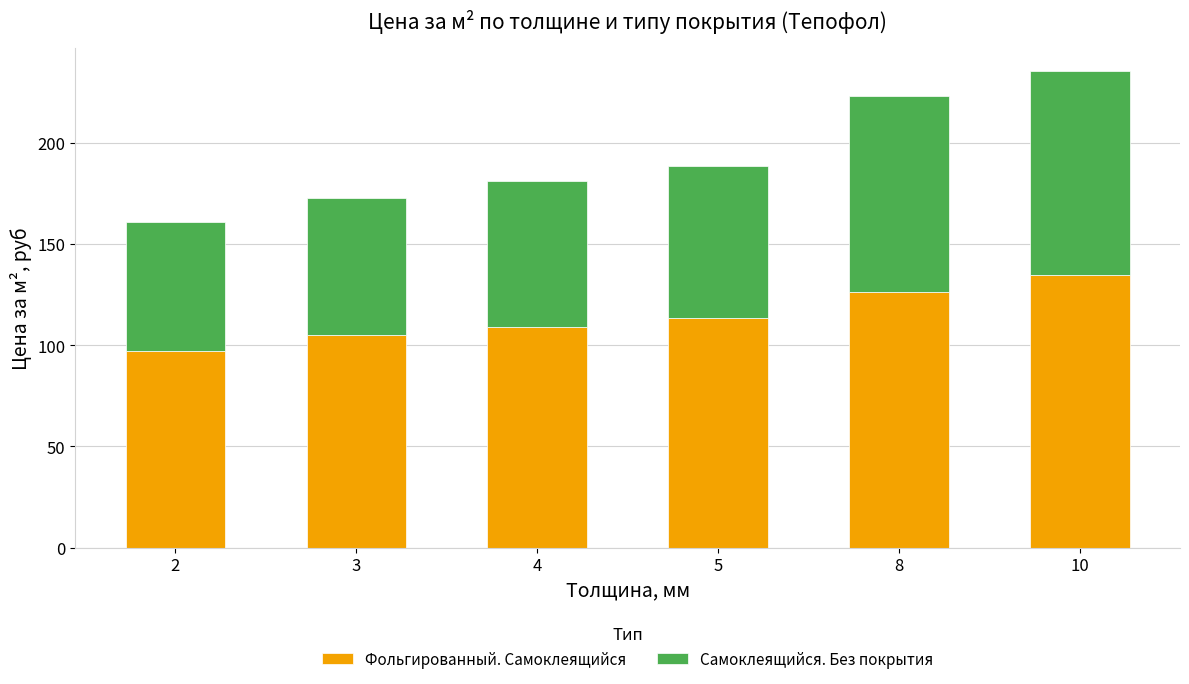

What is the difference between the maximum and minimum values in the Фольгированный. Самоклеящийся series?

37.3